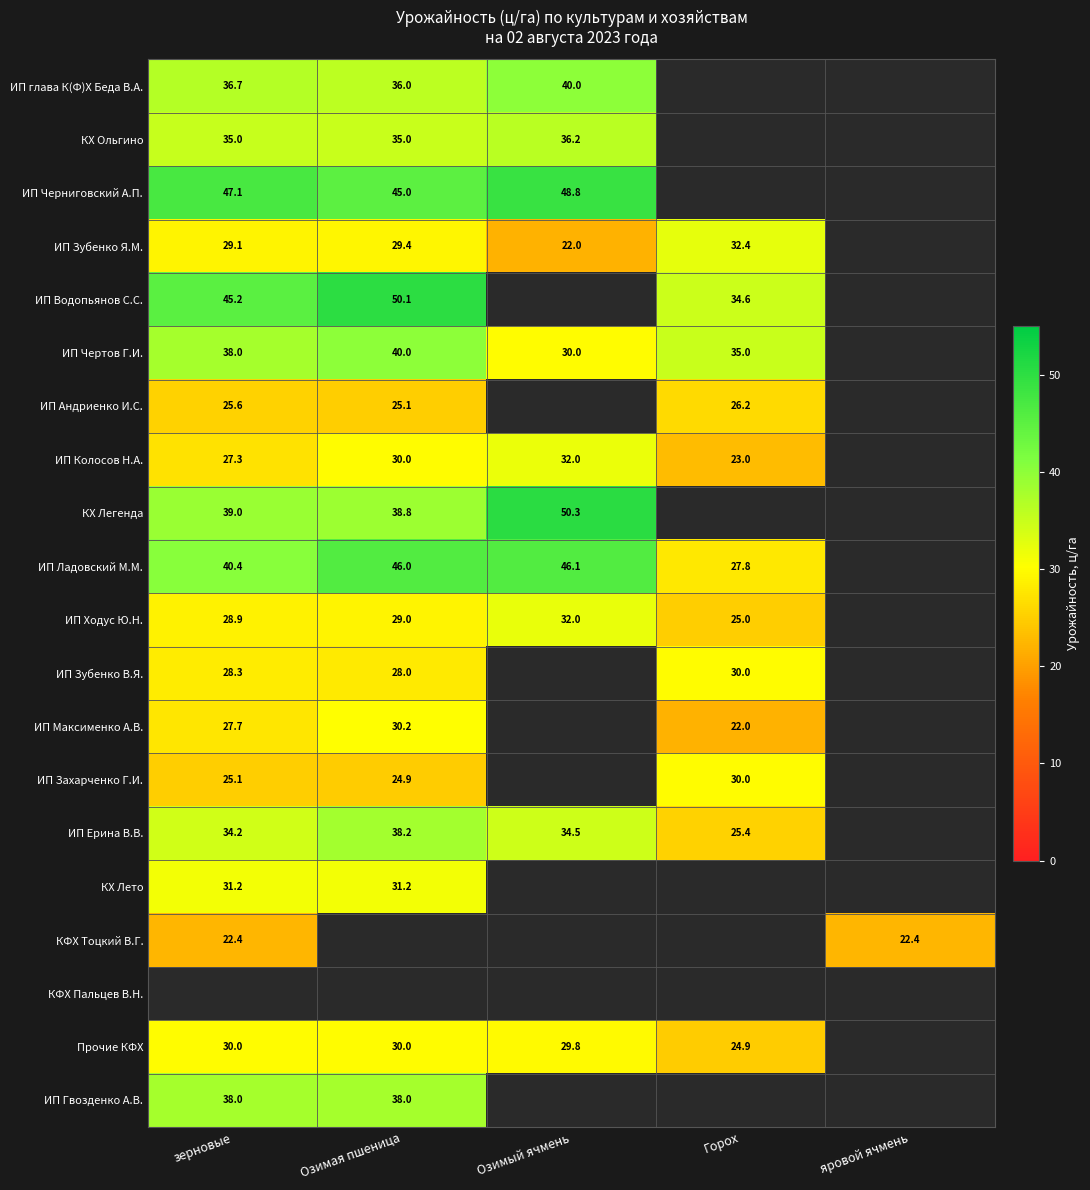

Where is ИП Гвозденко А.В. nearest to the value 38?

зерновые